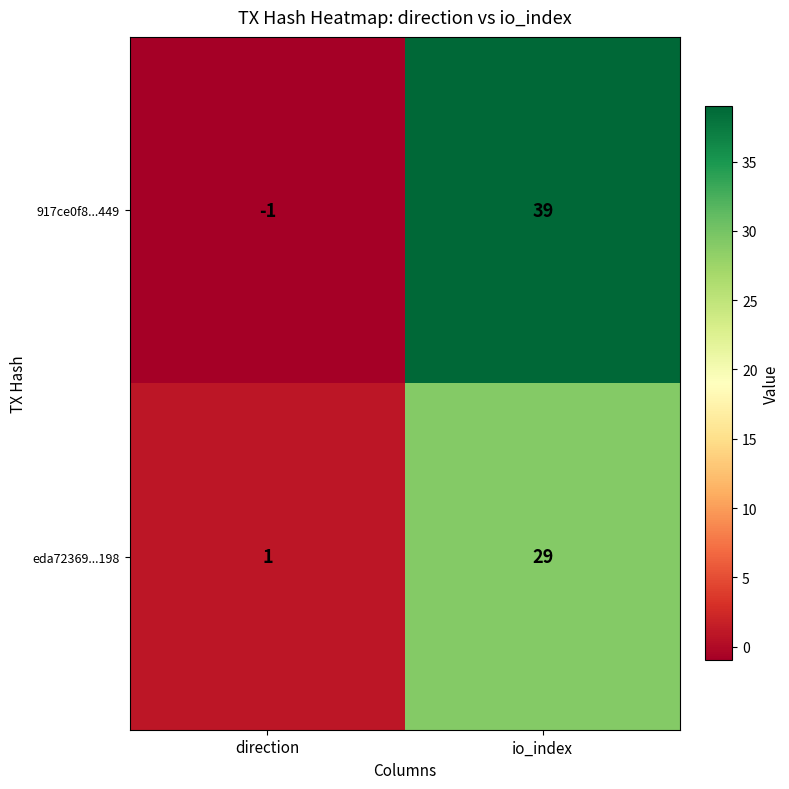

What value does the 917ce0f8...449 series have at io_index, to the nearest 10?

40